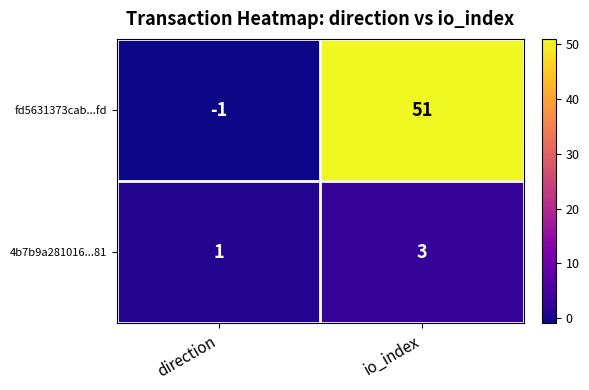

What is the approximate value of 4b7b9a281016...81 at io_index?

3